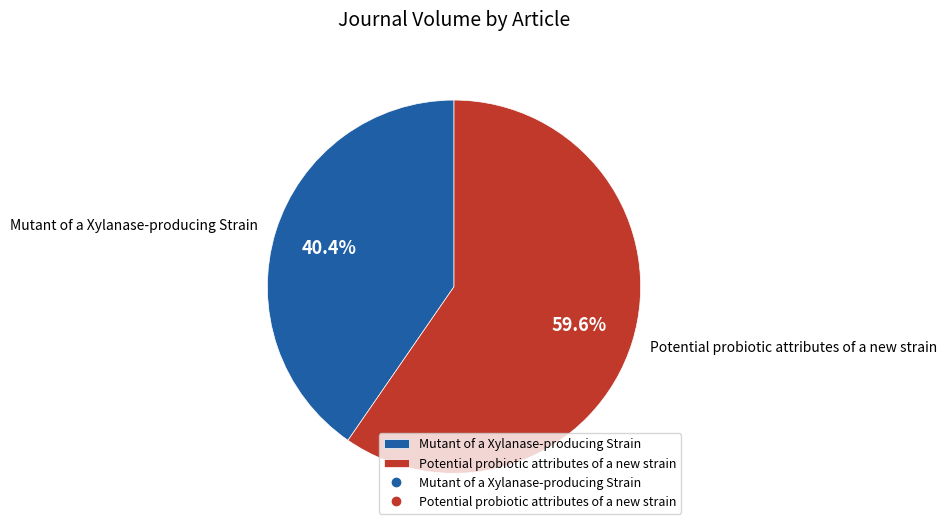

What is the smallest slice in the pie chart?

Mutant of a Xylanase-producing Strain